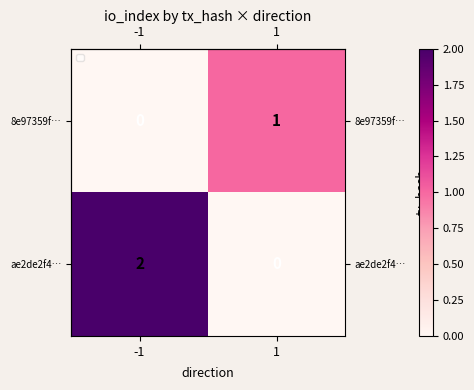

What is the total value across all series at 1?

1